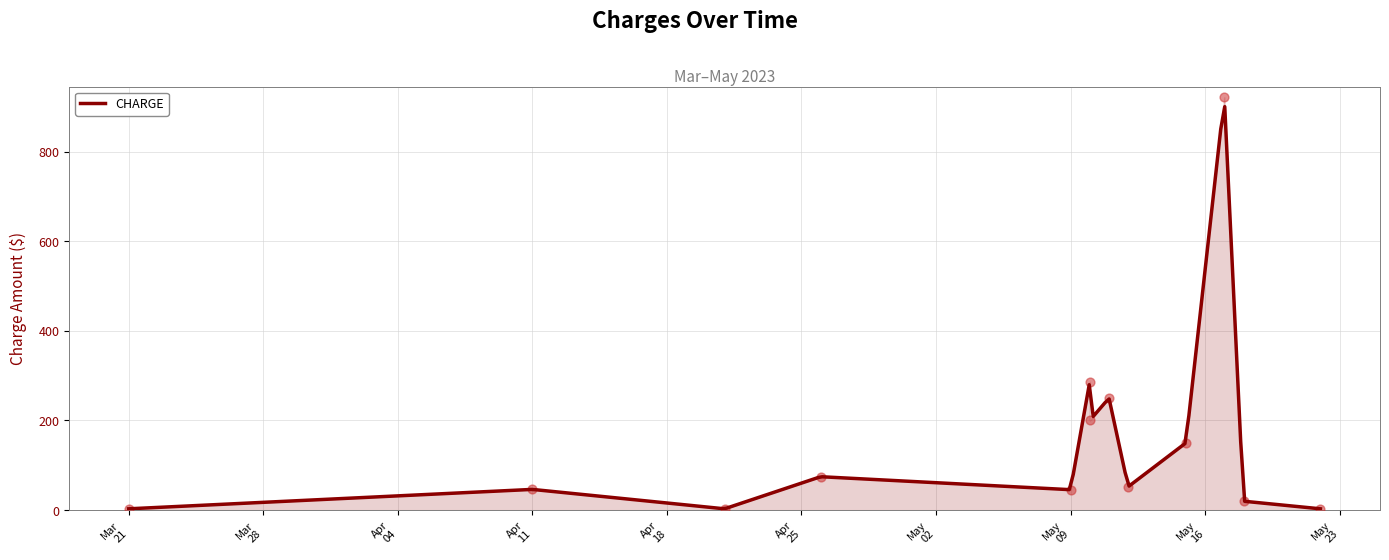

What is the highest value of the CHARGE series?

900.1